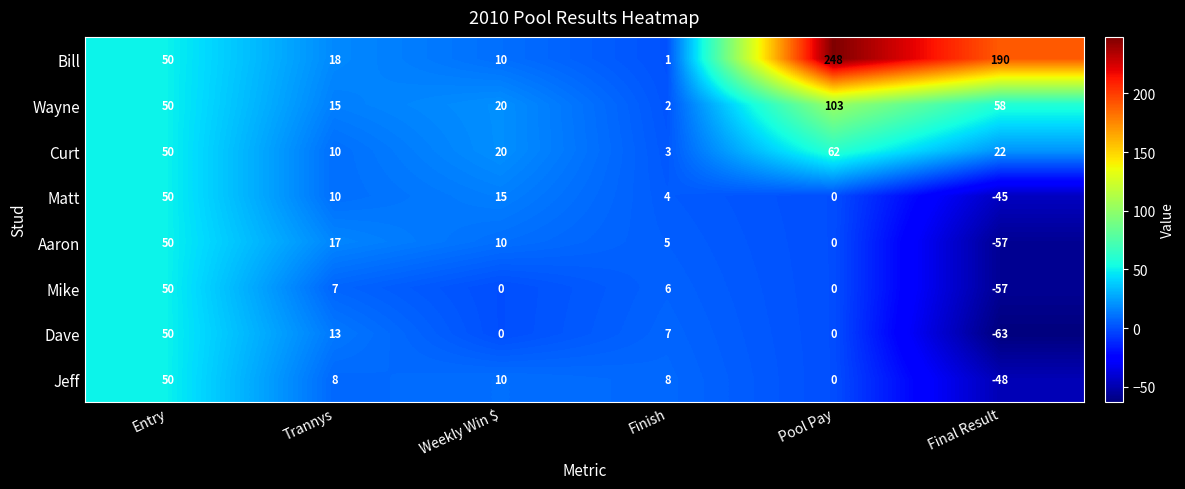

Which series has the largest total across all categories?

Bill